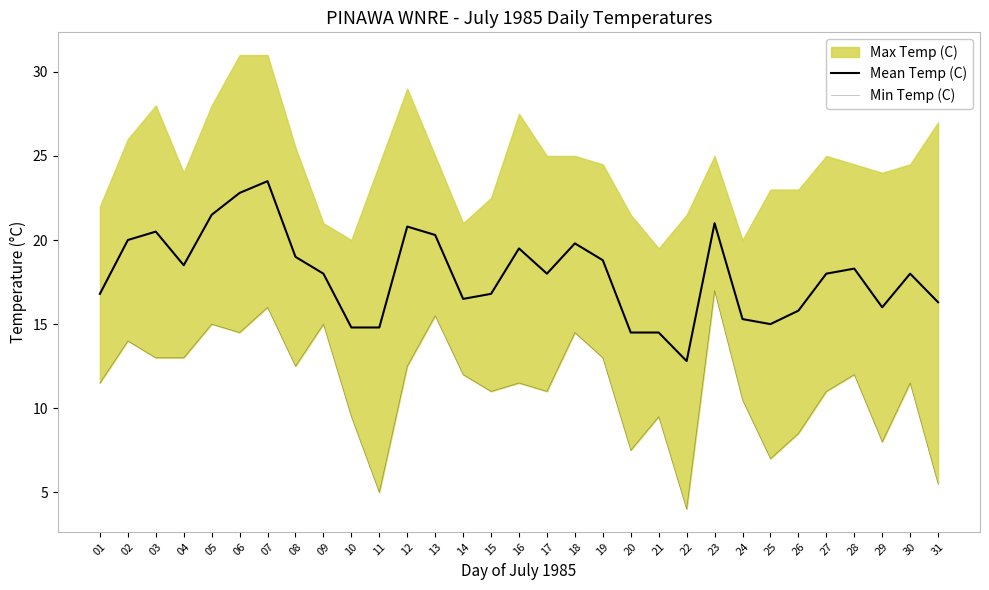

What is the spread (max minus min) of values at 12?

8.3